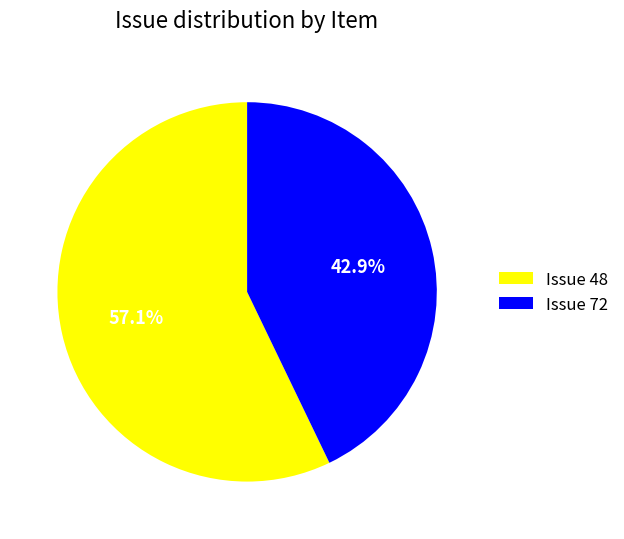

Which category has the biggest portion of the pie?

Issue 48